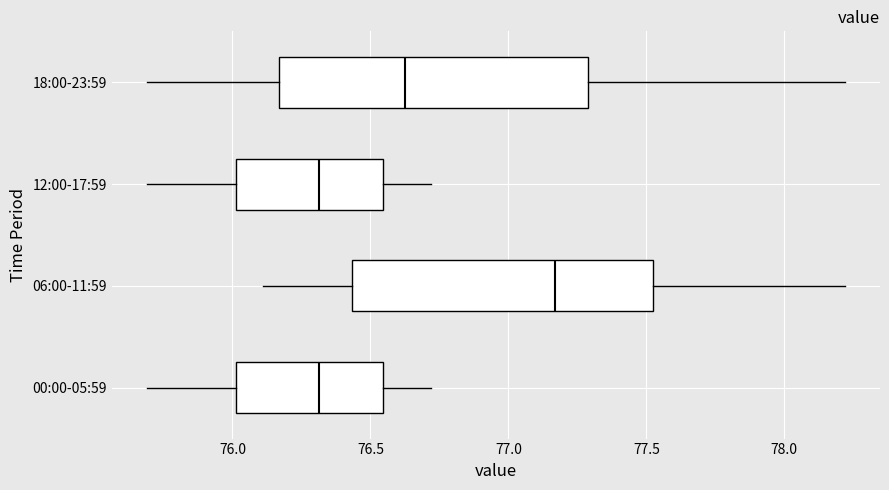

Reading bottom to top, read every box against the x-axis: the position of its median line, the range the box covers, and the ends of its whiskers. The values are not printed on the chart, so give them approximately, as read against the axis.

00:00-05:59: median 76.30, box 76.00 to 76.55, whiskers 75.70 to 76.70
06:00-11:59: median 77.15, box 76.45 to 77.50, whiskers 76.10 to 78.20
12:00-17:59: median 76.30, box 76.00 to 76.55, whiskers 75.70 to 76.70
18:00-23:59: median 76.65, box 76.15 to 77.30, whiskers 75.70 to 78.20